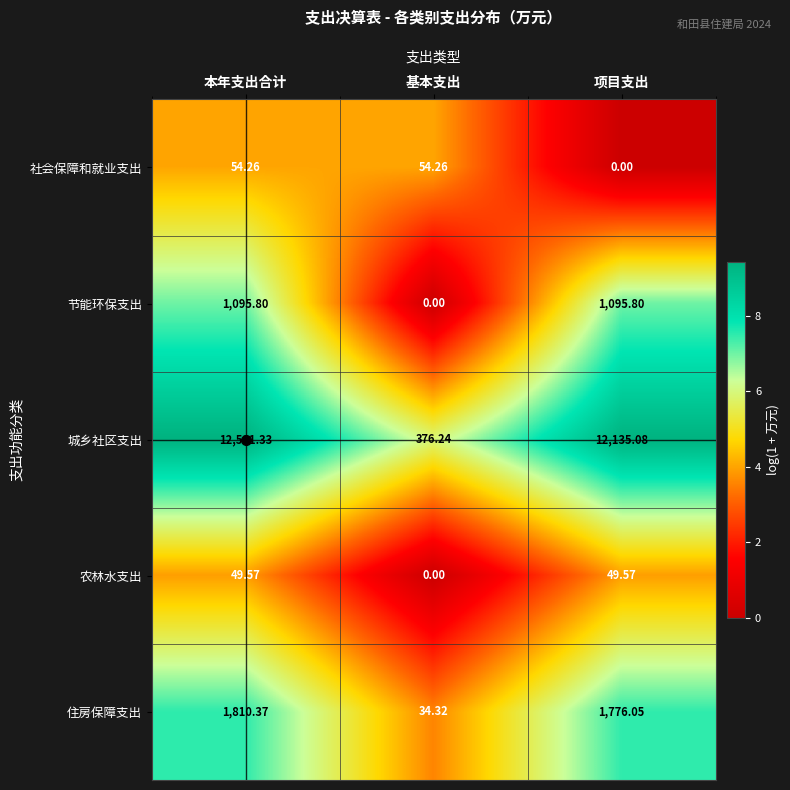

At which category is the sum across all series the highest?

本年支出合计